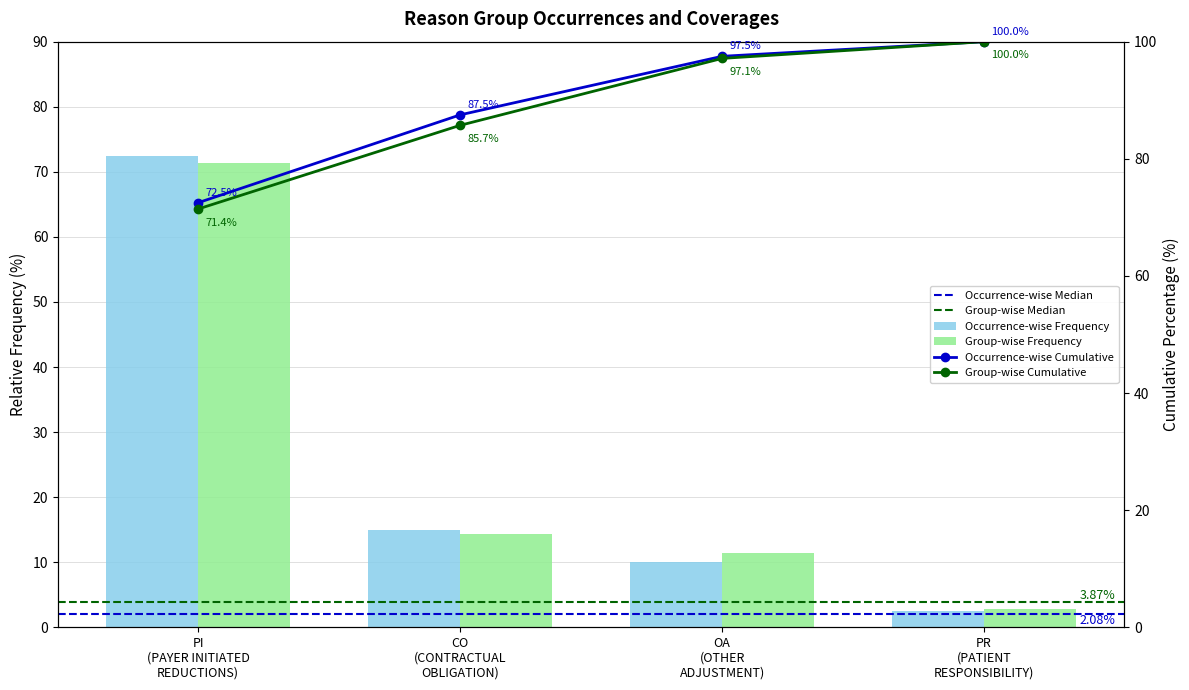

What is the value of the EOB Count bar at the 1st from the left?

72.5